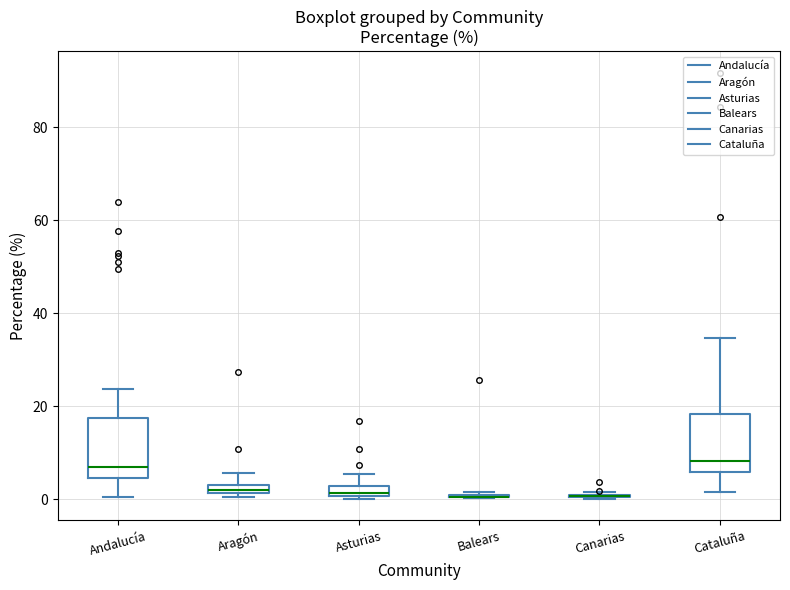

Where is the upper edge of the box for Andalucía on the y-axis? The values are not printed on the chart, so give them approximately, as read against the axis.

18